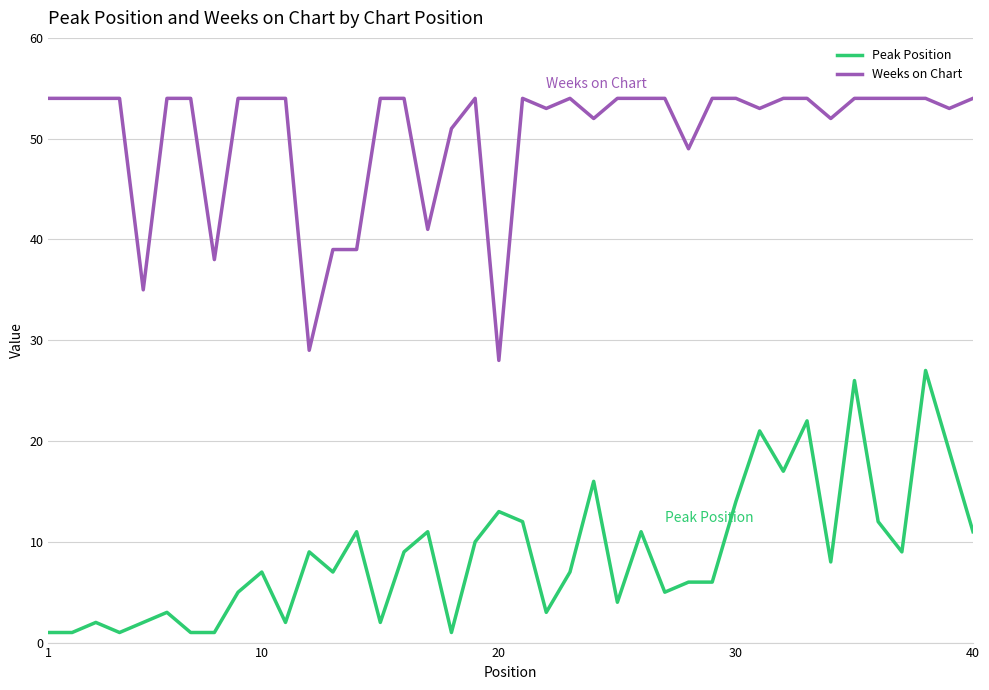

What is the smallest value displayed?

1